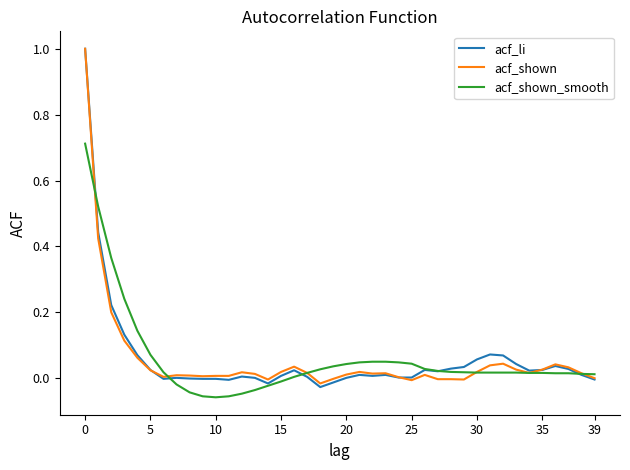

Count the number of data series in this chart.

3